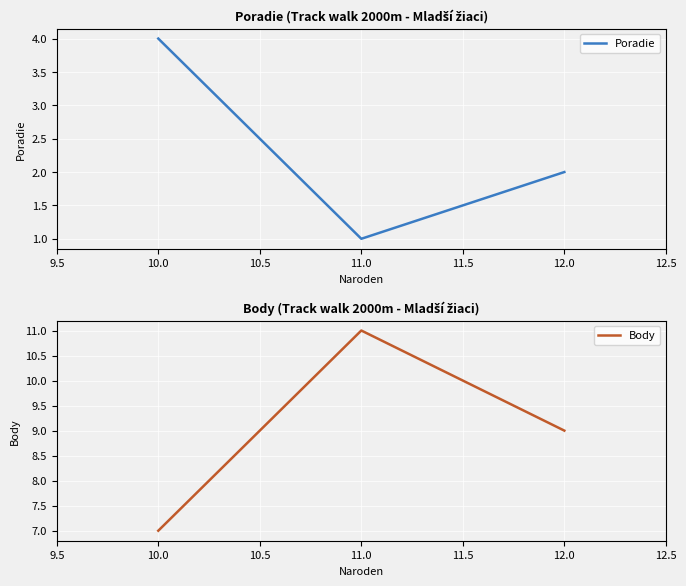

At which label is Poradie closest to 2?

12.0